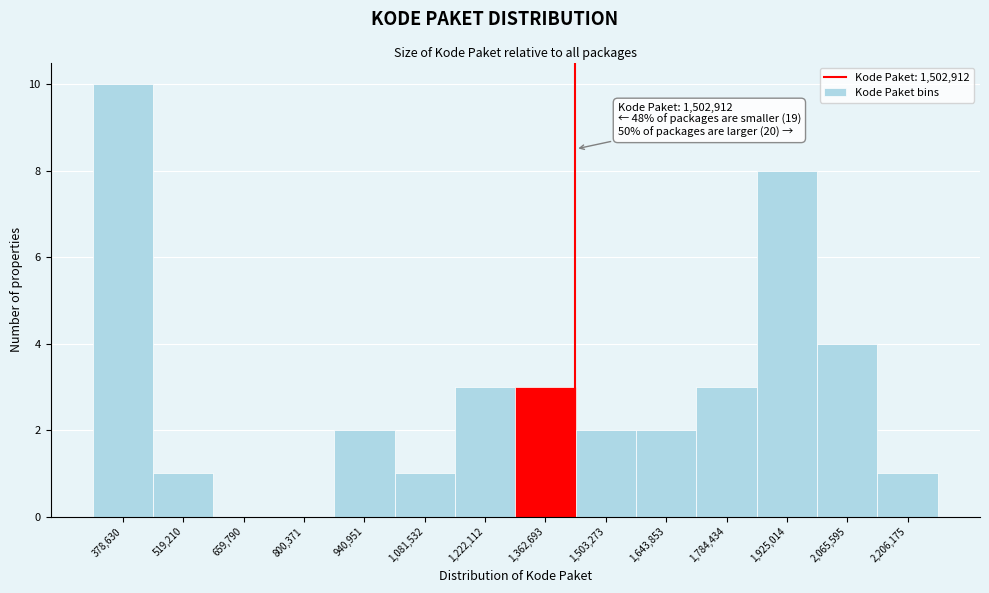

Reading left to right, list all the values displayed in this chart.

378,630=10	519,210=1	659,790=0	800,371=0	940,951=2	1,081,532=1	1,222,112=3	1,362,693=3	1,503,273=2	1,643,853=2	1,784,434=3	1,925,014=8	2,065,595=4	2,206,175=1